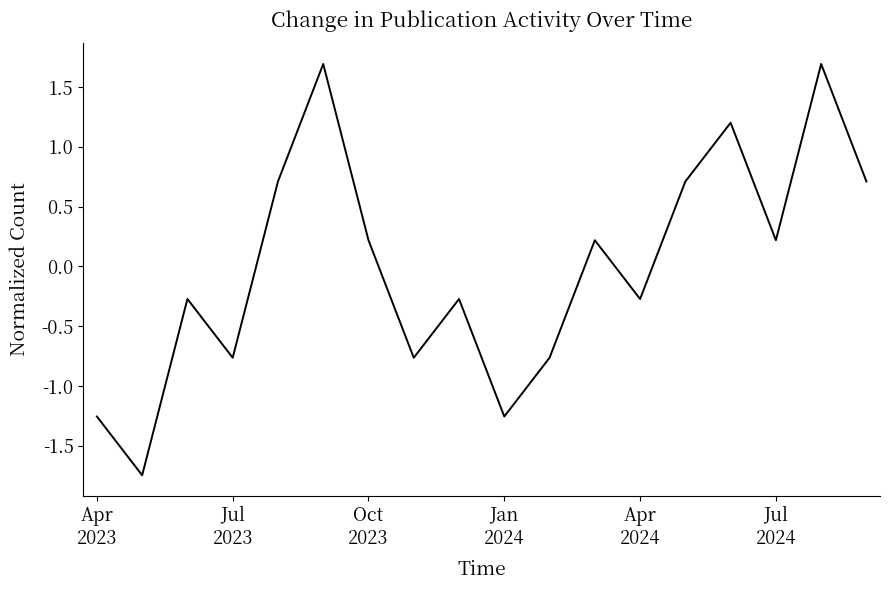

What is the greatest value displayed?

1.7